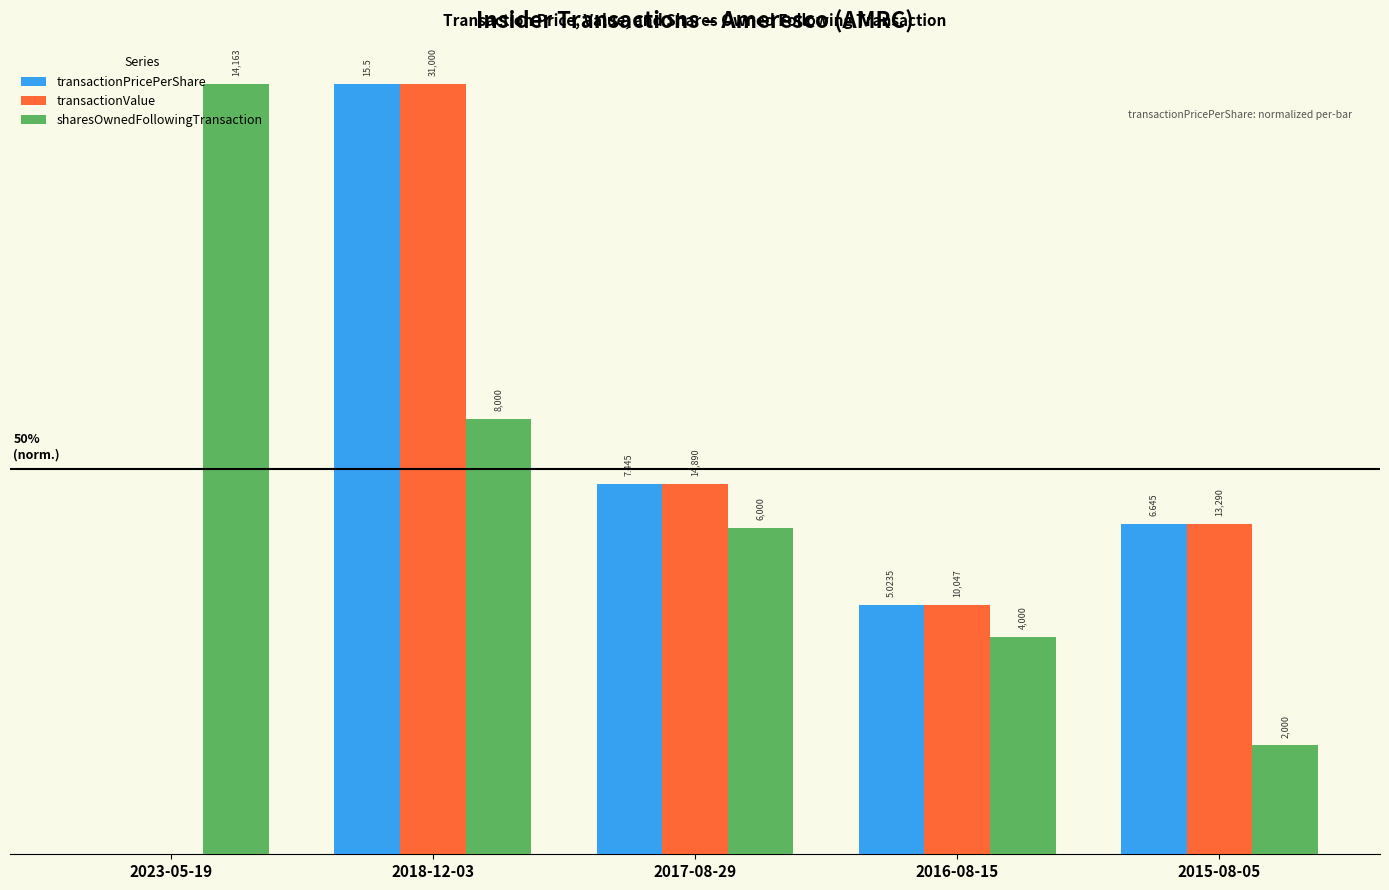

Are the bars grouped side by side (vs. stacked)?

Yes